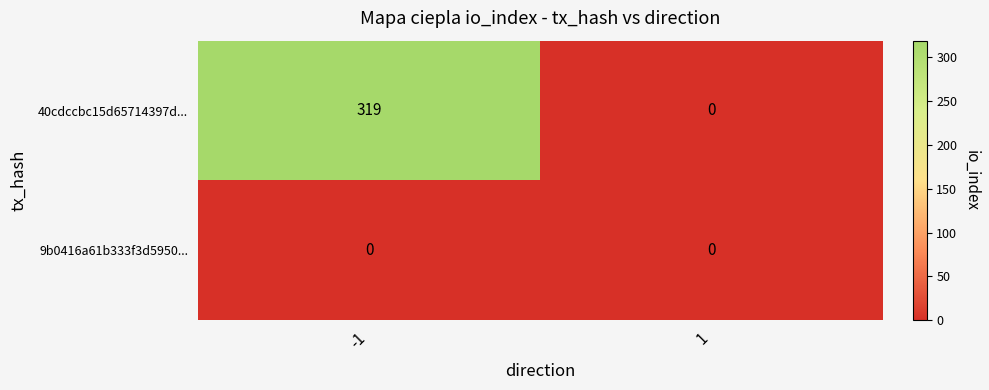

True or false: 9b0416a61b333f3d5950... has a value of 0 at 1.

True